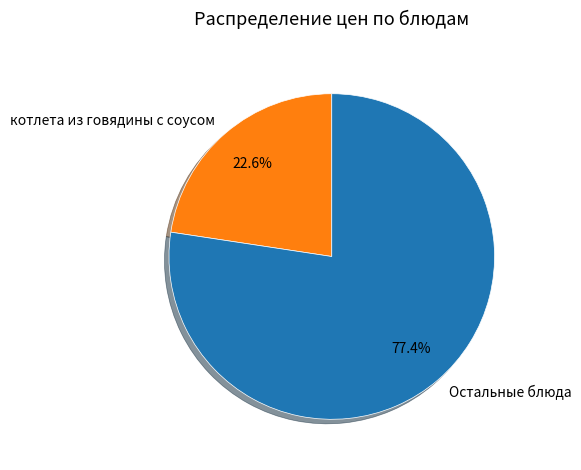

To the nearest percent, what is the average slice percentage?

50%